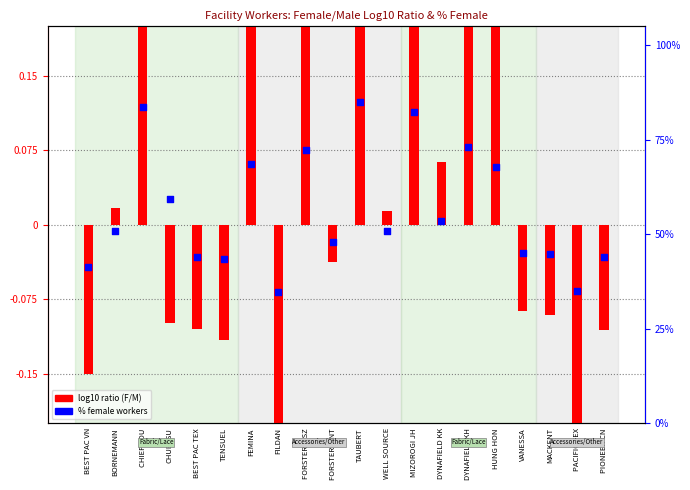

What are all the series names shown in the legend?

log10 ratio (F/M), % female workers